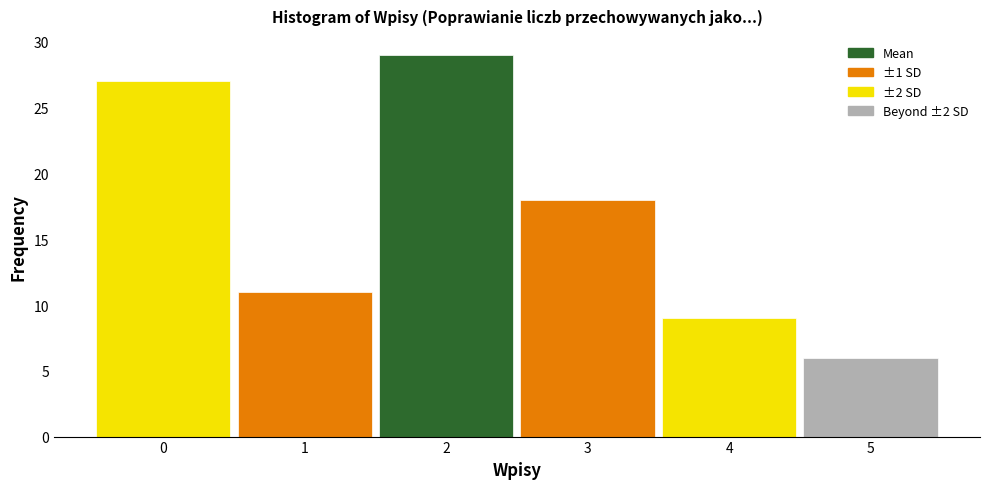

Reading left to right, transcribe this chart: for each bar, give the range it covers on the x-axis and its height. The values are not printed on the chart, so give them approximately, as read against the axis.

-0.5 to 0.5: 27
0.5 to 1.5: 11
1.5 to 2.5: 29
2.5 to 3.5: 18
3.5 to 4.5: 9
4.5 to 5.5: 6